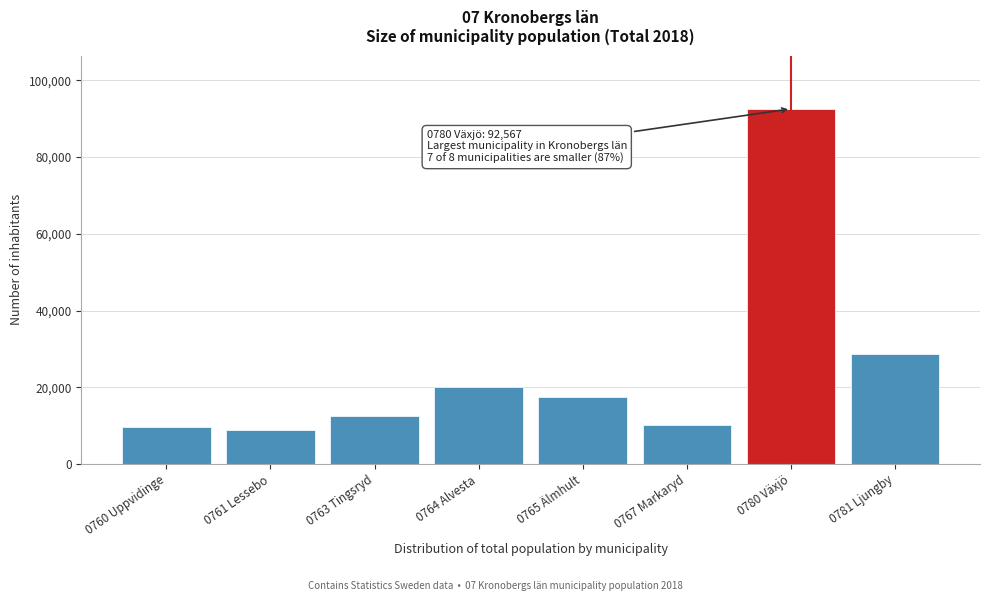

Reading left to right, extract all data points from this chart.

0760 Uppvidinge=9581	0761 Lessebo=8780	0763 Tingsryd=12407	0764 Alvesta=20150	0765 Älmhult=17568	0767 Markaryd=10260	0780 Växjö=92567	0781 Ljungby=28573